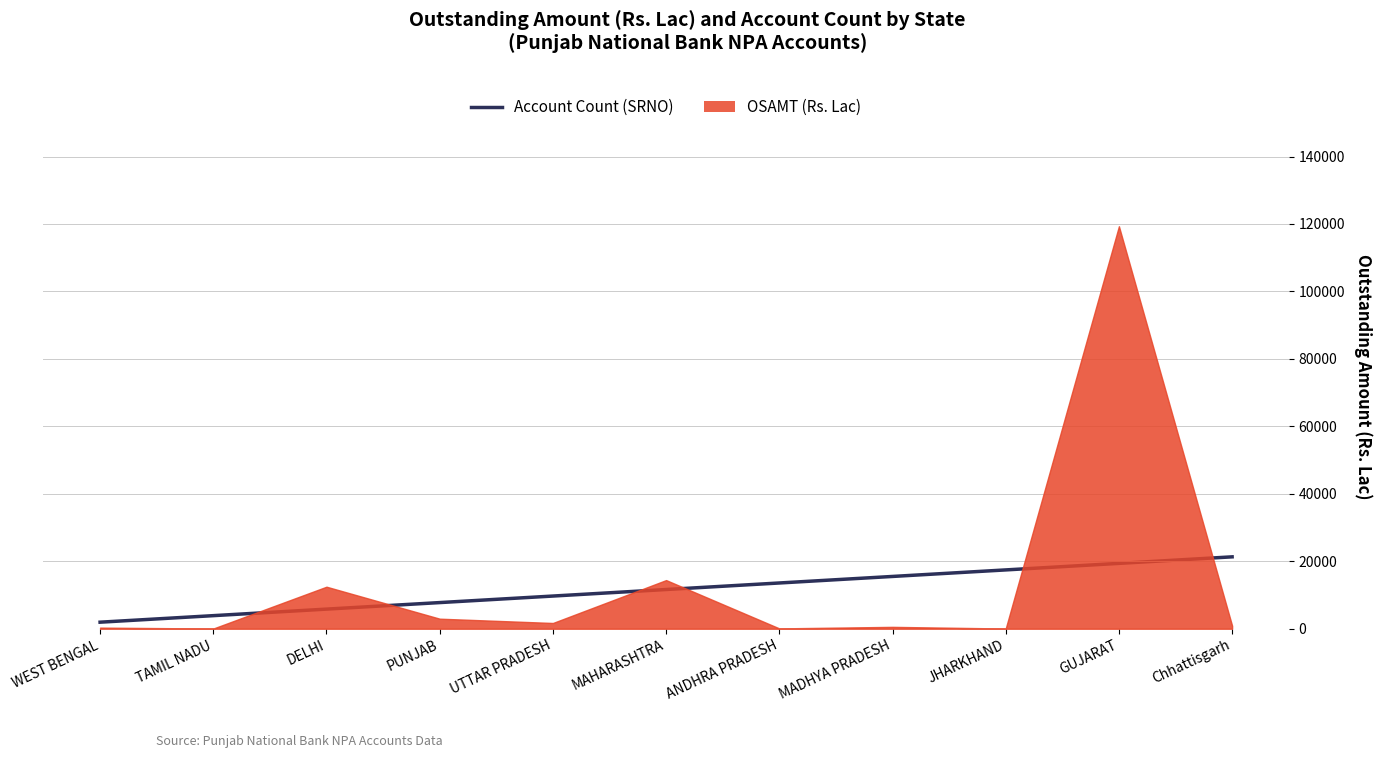

True or false: the data shows 8741.3 at GUJARAT.

False